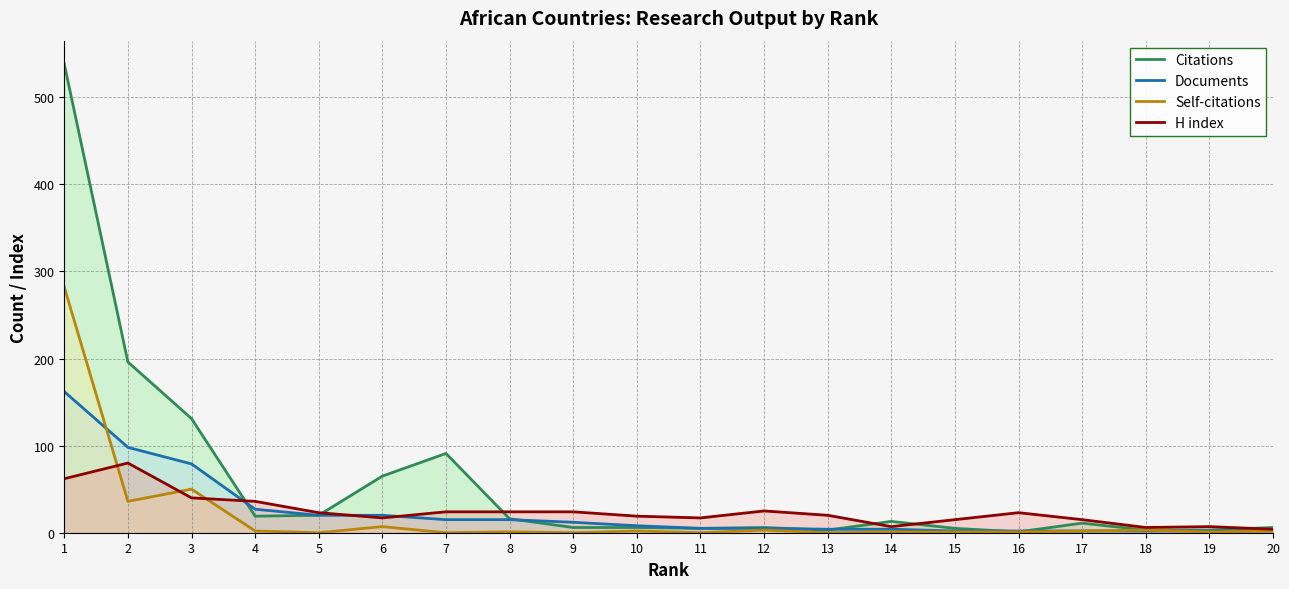

Rank the categories by Self-citations value from highest to lowest.

1, 3, 2, 6, 12, 18, 4, 10, 17, 20, 8, 14, 15, 16, 19, 5, 7, 9, 11, 13